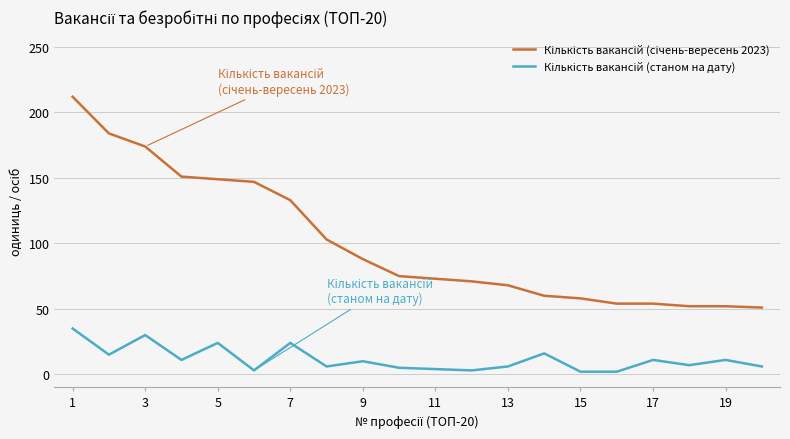

Count the number of categories in the chart.

20